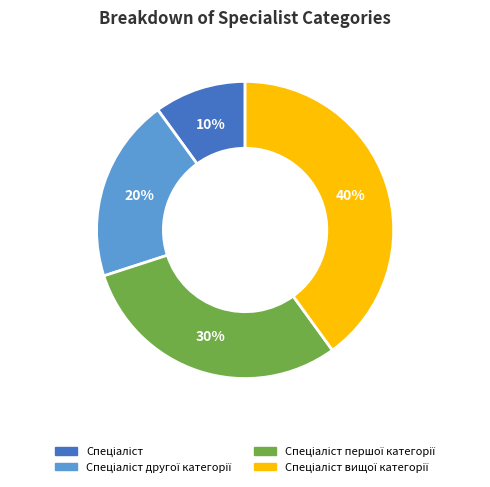

Count the number of slices in the pie.

4